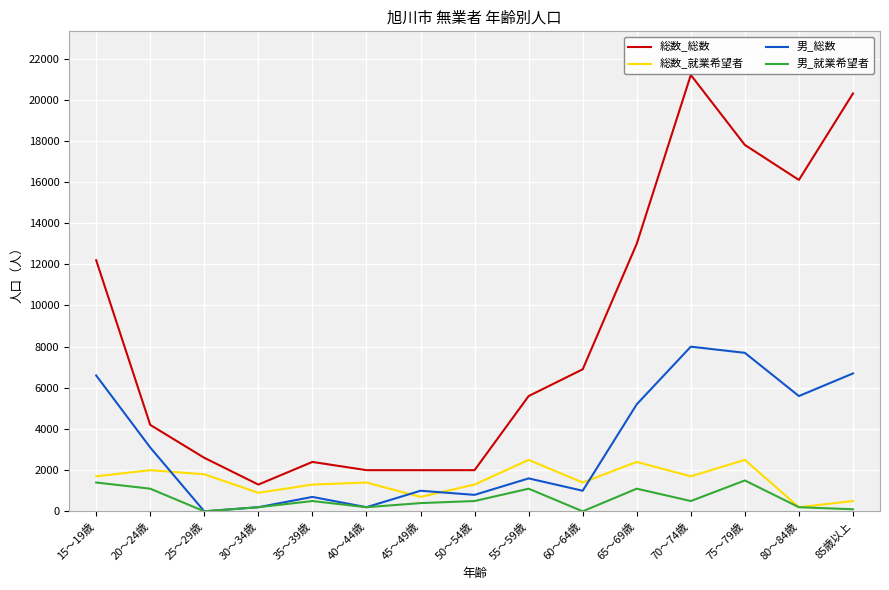

Rank the series by their maximum value, from highest to lowest.

総数_総数, 男_総数, 総数_就業希望者, 男_就業希望者